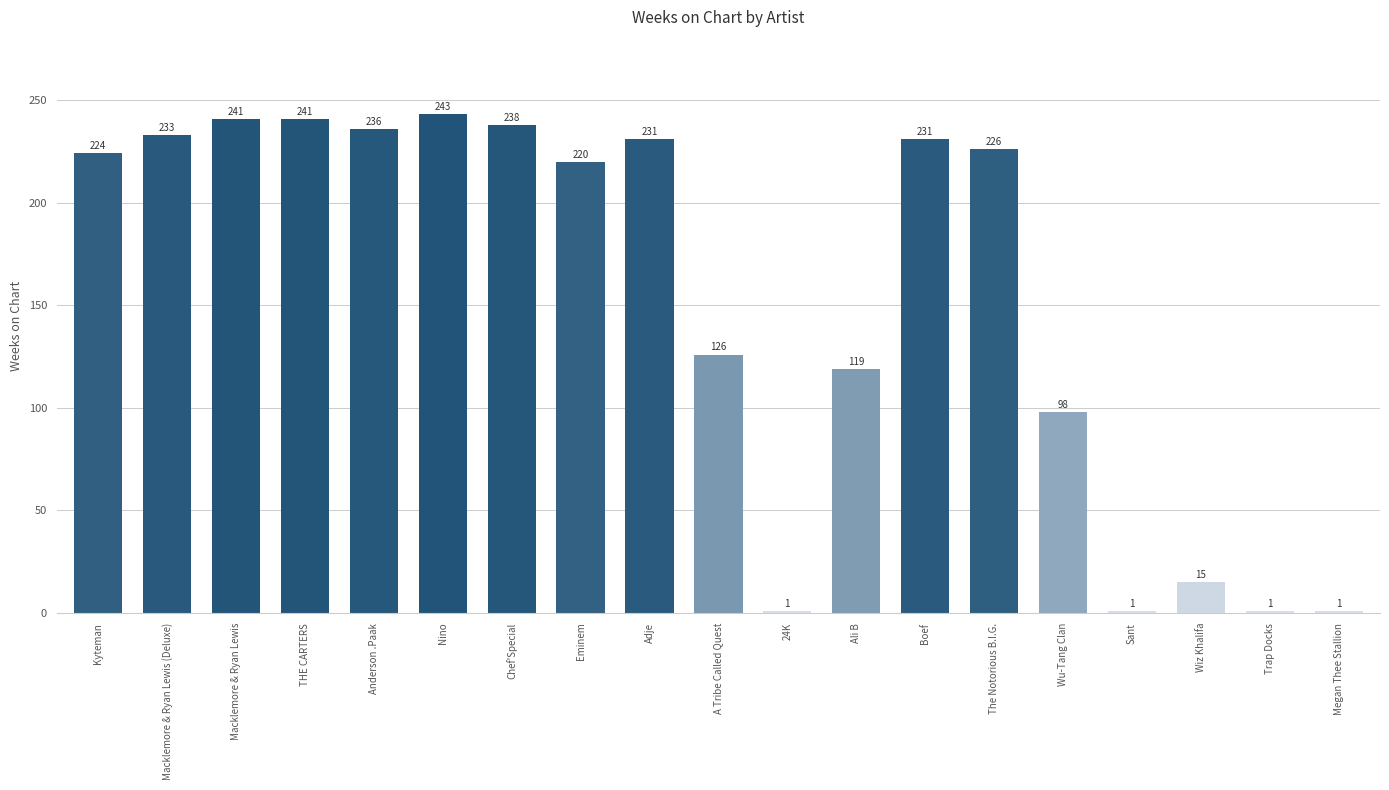

What is the sum of the values at THE CARTERS and Anderson .Paak?

477